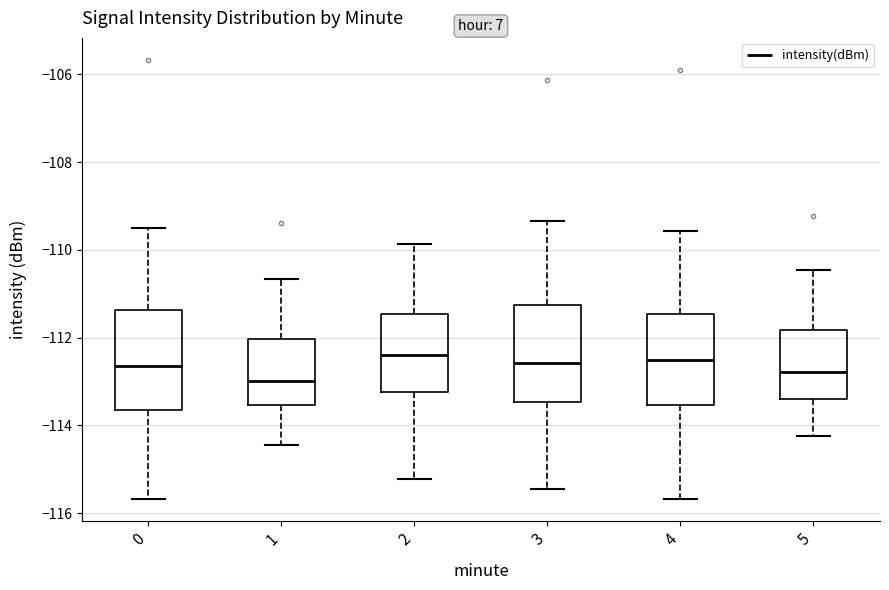

Where does the upper whisker of the box at x = 4 end on the y-axis? The values are not printed on the chart, so give them approximately, as read against the axis.

-109.6